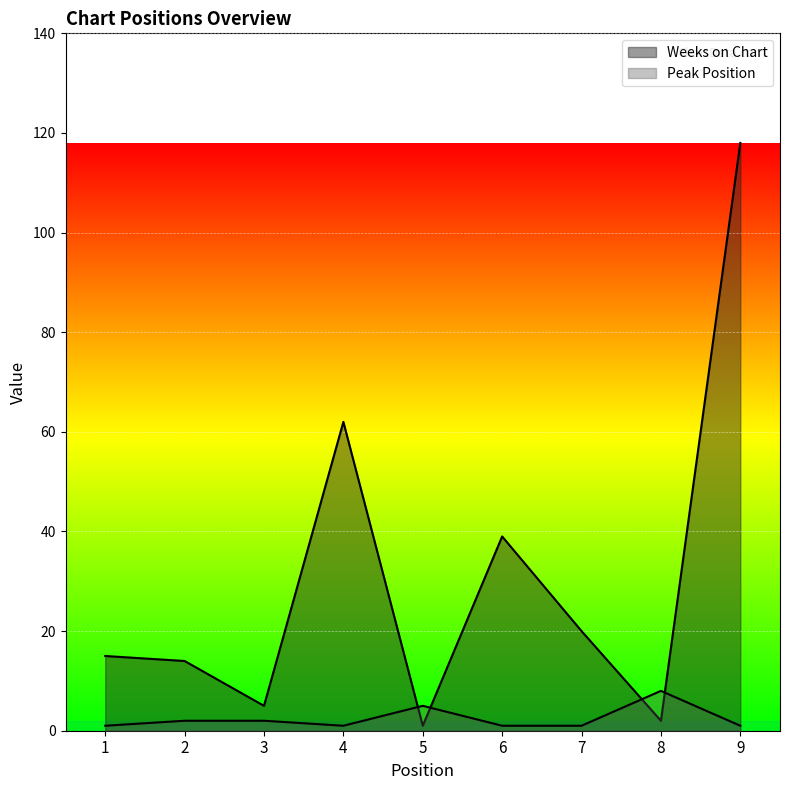

Which series has the largest range (max minus min)?

Weeks on Chart